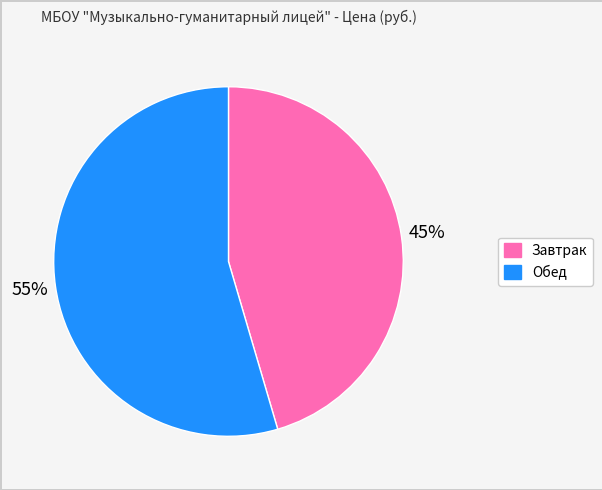

To the nearest percent, what portion does Завтрак represent?

45%